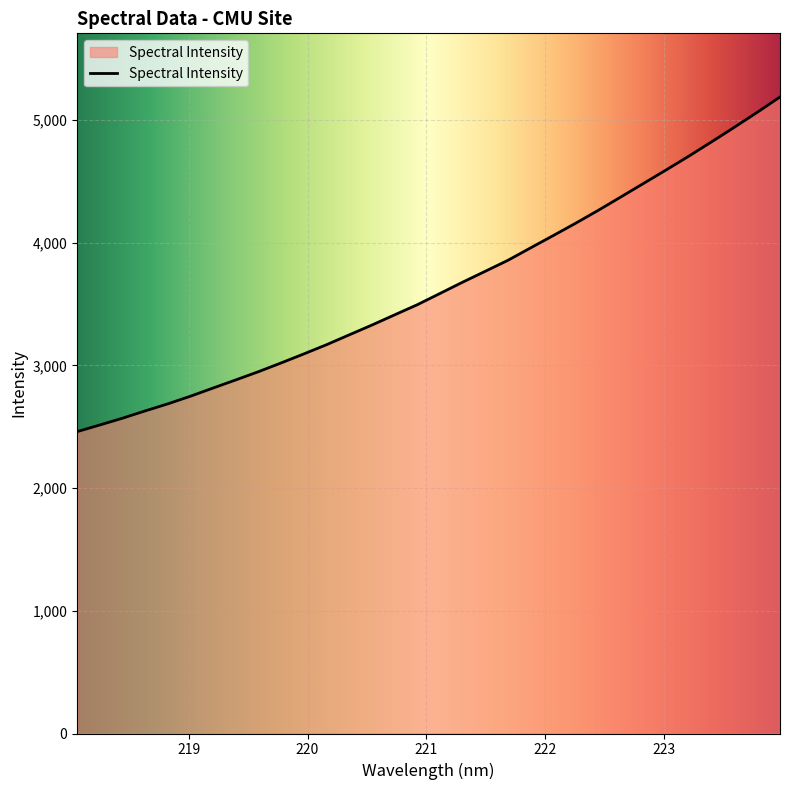

What is the smallest value displayed?

2459.6